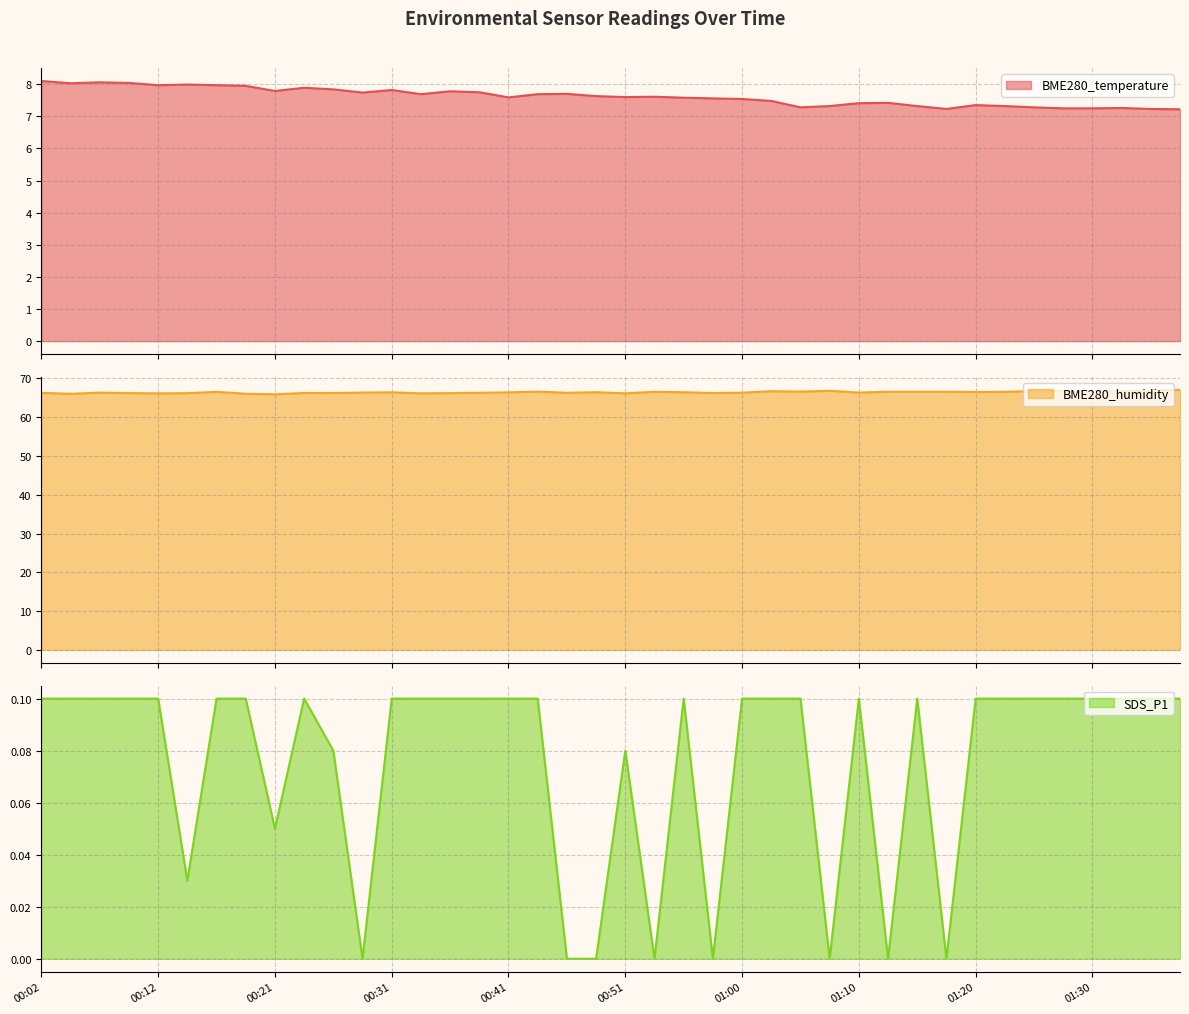

Which label corresponds to the smallest value in the chart?

00:29